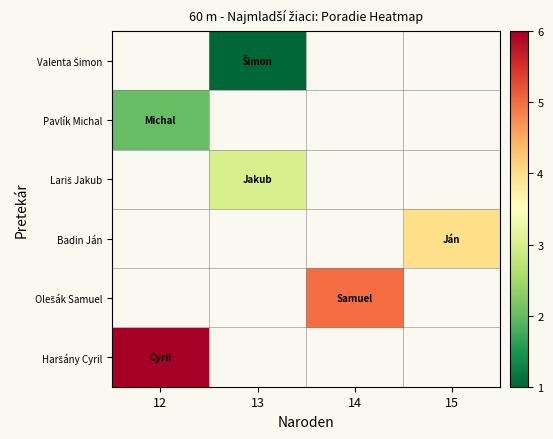

At which label does Haršány Cyril reach its peak?

12